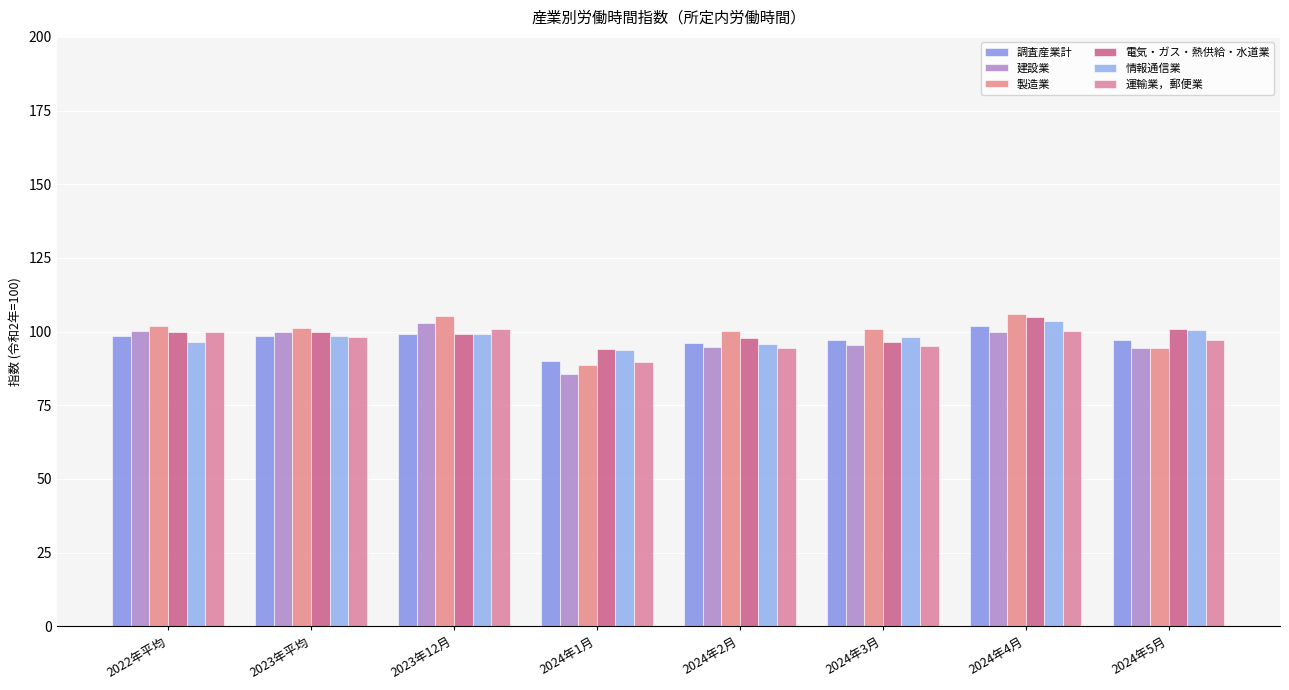

At 2024年2月, list the series in order from smallest to largest.

運輸業，郵便業, 建設業, 情報通信業, 調査産業計, 電気・ガス・熱供給・水道業, 製造業